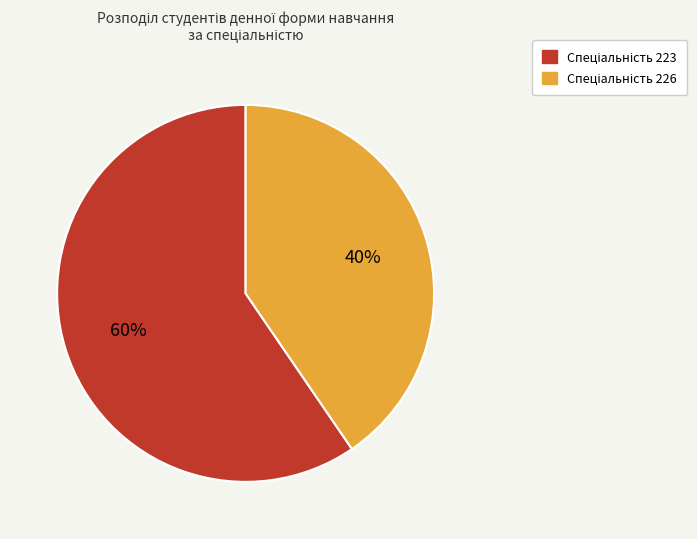

Is there a majority slice in this chart?

Yes